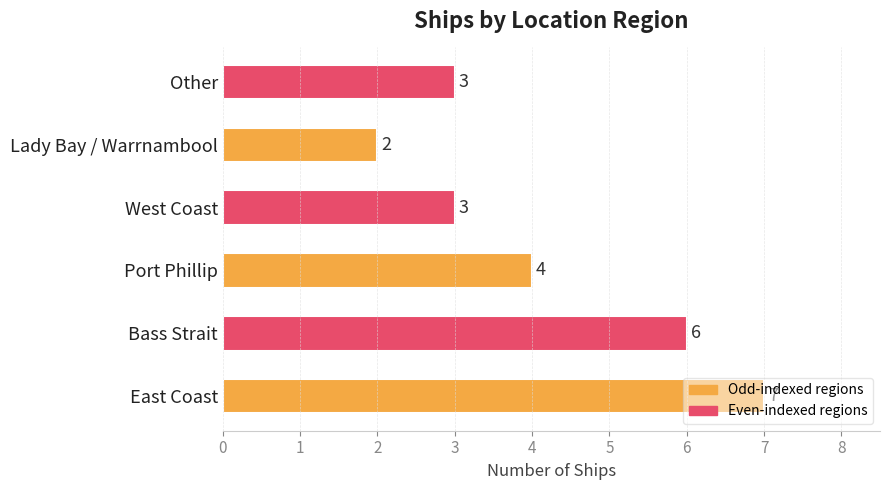

Where is the data nearest to the value 4?

Port Phillip